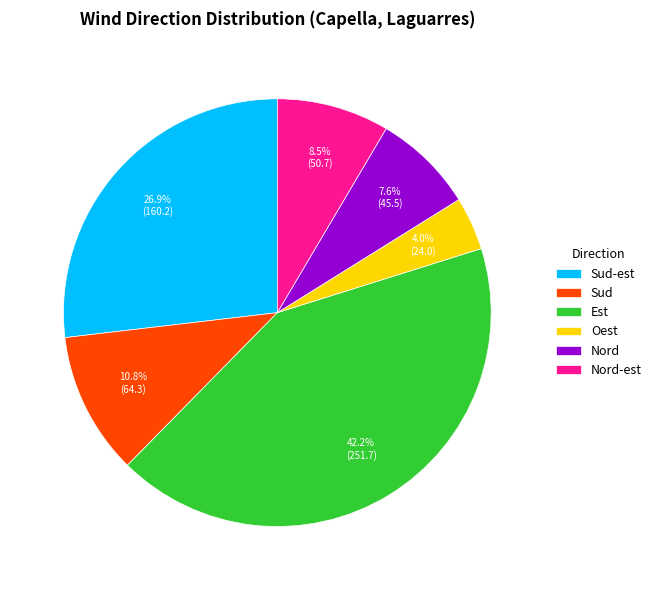

Which category has the smallest portion of the pie?

Oest